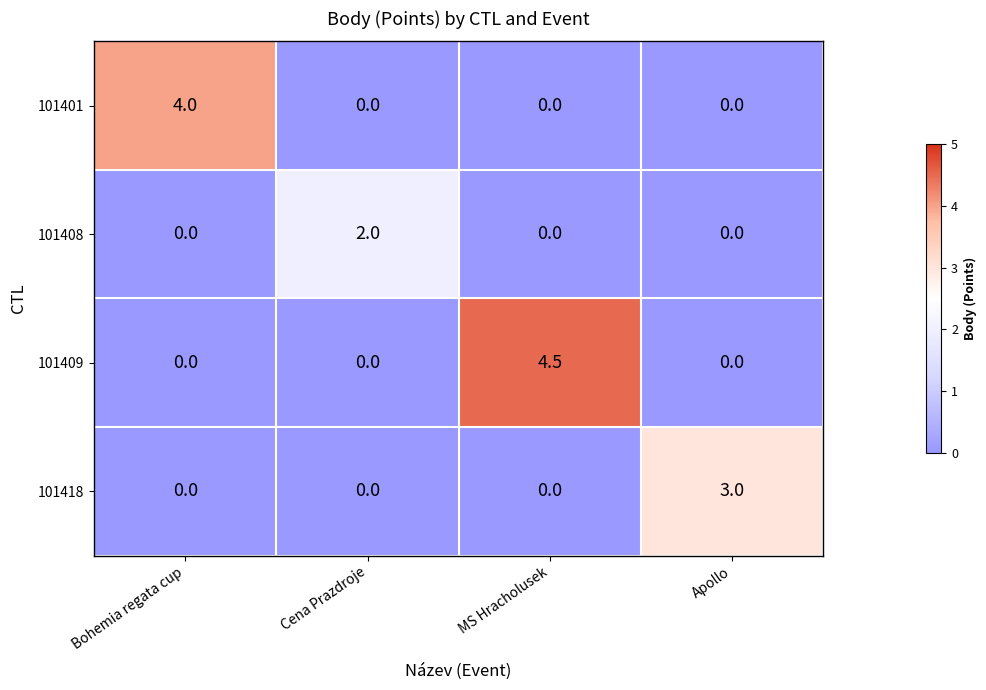

What is the maximum value shown in the chart?

4.5